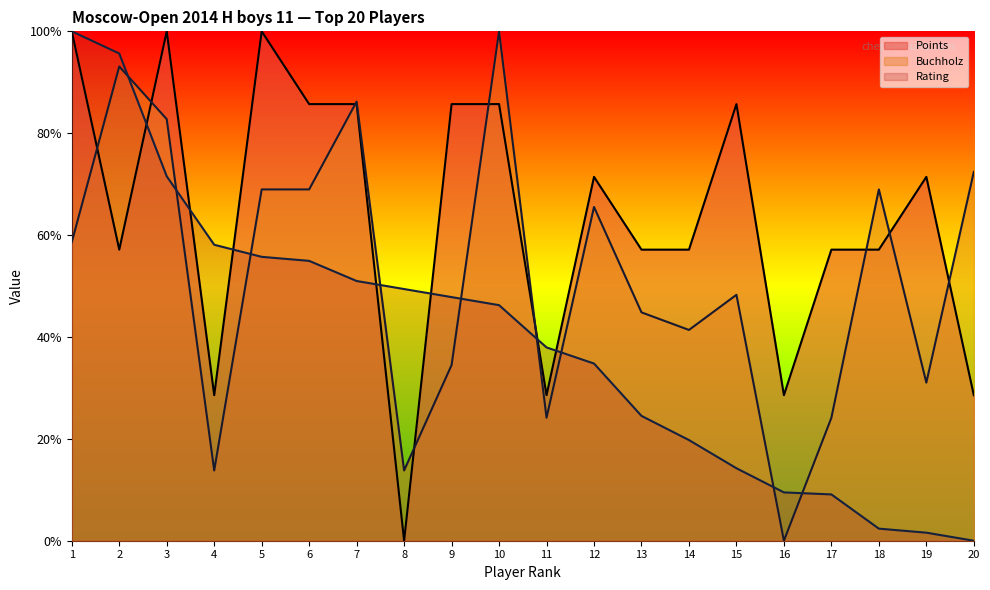

True or false: Rating and Buchholz cross at least once.

True